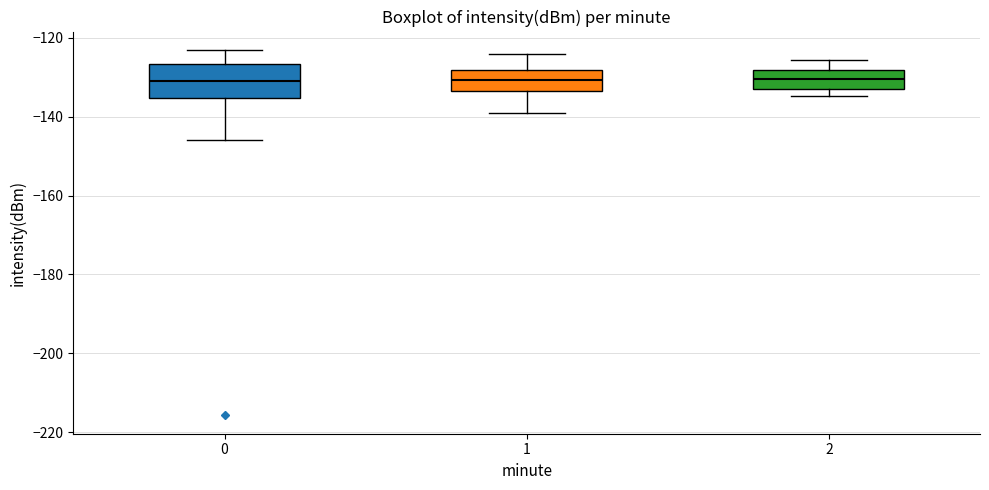

Reading left to right, transcribe this box plot: for each box, give where its median line is, the range the box spans, and where its two whiskers end, as read against the y-axis. The values are not printed on the chart, so give them approximately, as read against the axis.

0: median -132, box -136 to -126, whiskers -146 to -124
1: median -130, box -134 to -128, whiskers -140 to -124
2: median -130, box -132 to -128, whiskers -134 to -126